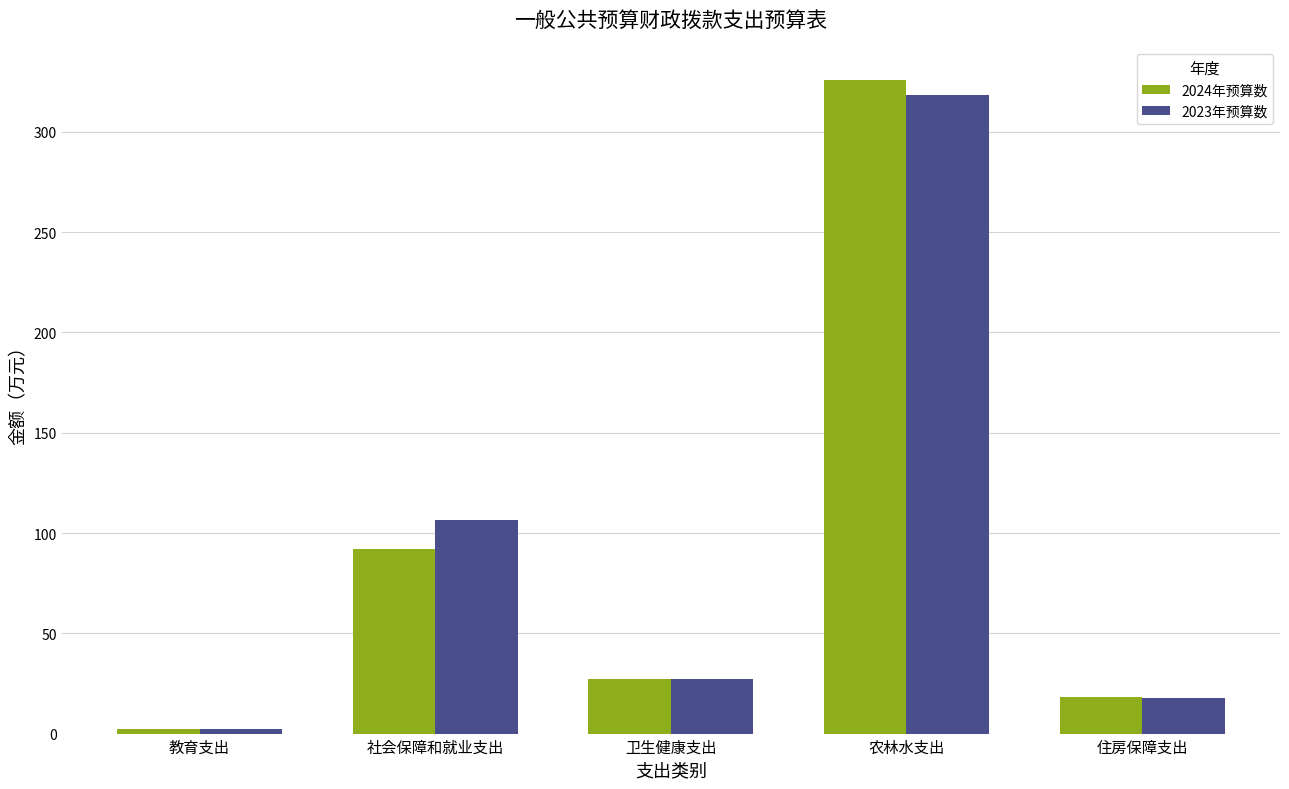

What are all the series names shown in the legend?

2024年预算数, 2023年预算数